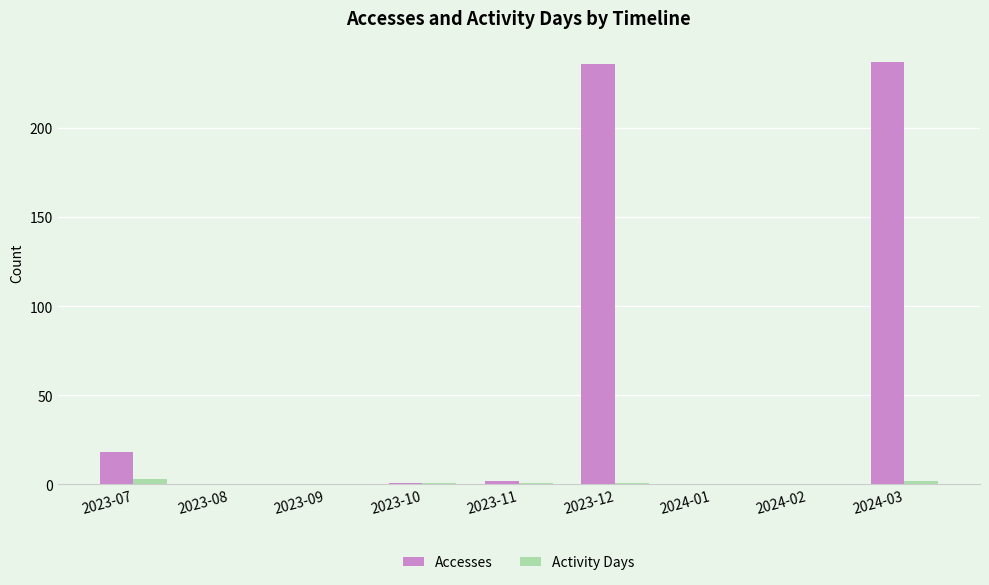

Reading left to right, what are all the values shown in this chart?

Accesses: 2023-07=18	2023-08=0	2023-09=0	2023-10=1	2023-11=2	2023-12=236	2024-01=0	2024-02=0	2024-03=237
Activity Days: 2023-07=3	2023-08=0	2023-09=0	2023-10=1	2023-11=1	2023-12=1	2024-01=0	2024-02=0	2024-03=2